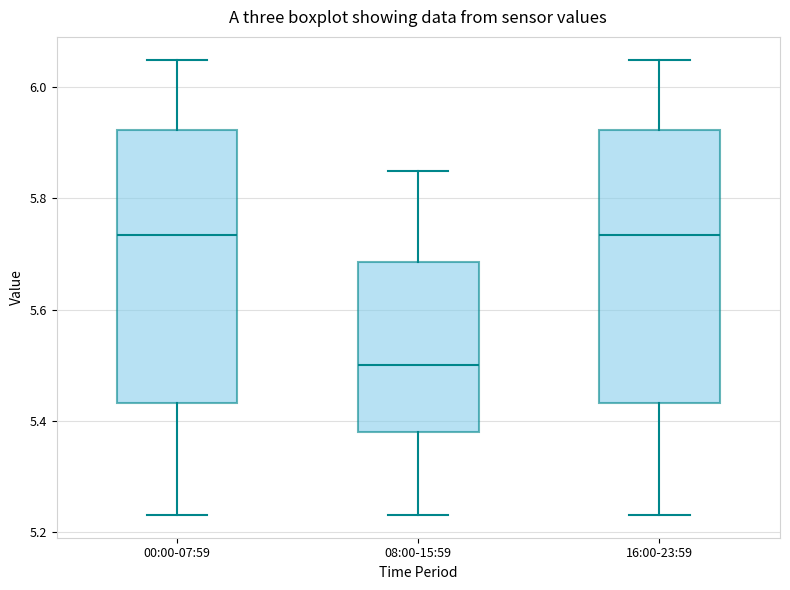

Where is the upper edge of the box for 00:00-07:59 on the y-axis? The values are not printed on the chart, so give them approximately, as read against the axis.

5.92